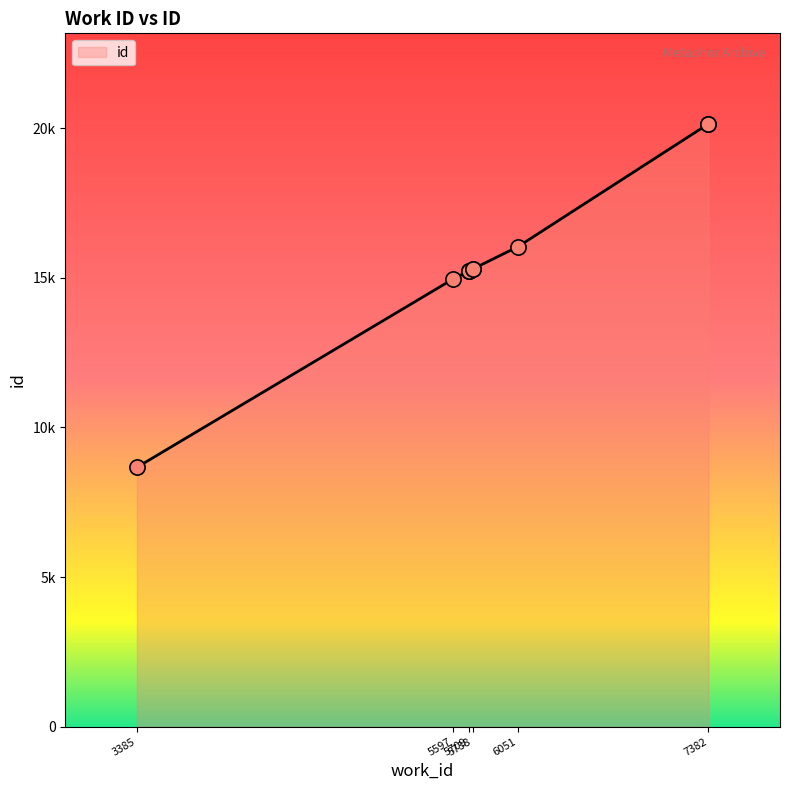

Between 7382 and 5738, which is larger?

7382